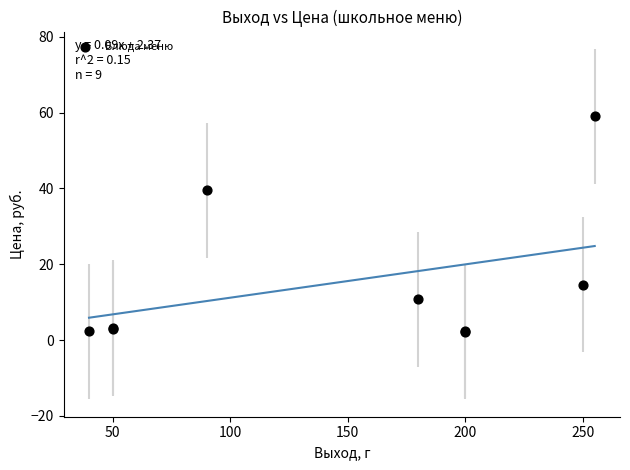

What Y value in the scatter plot is closest to 30?

39.5